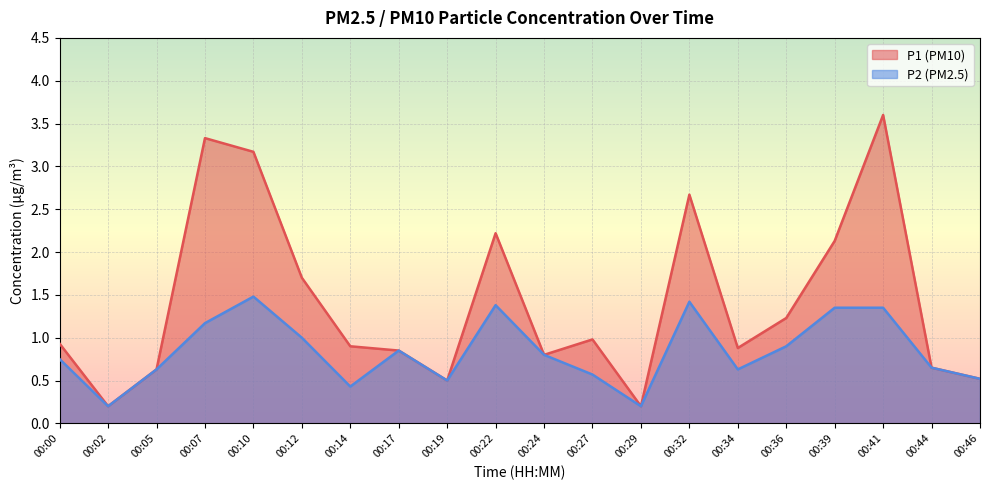

True or false: P1 has more than 2 interior local peaks.

True